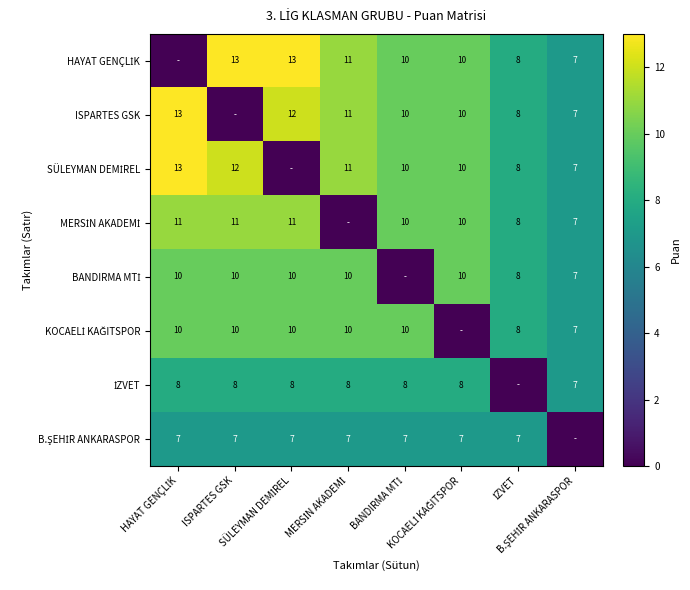

What is the difference between the maximum and minimum values in the HAYAT GENÇLİK series?

13